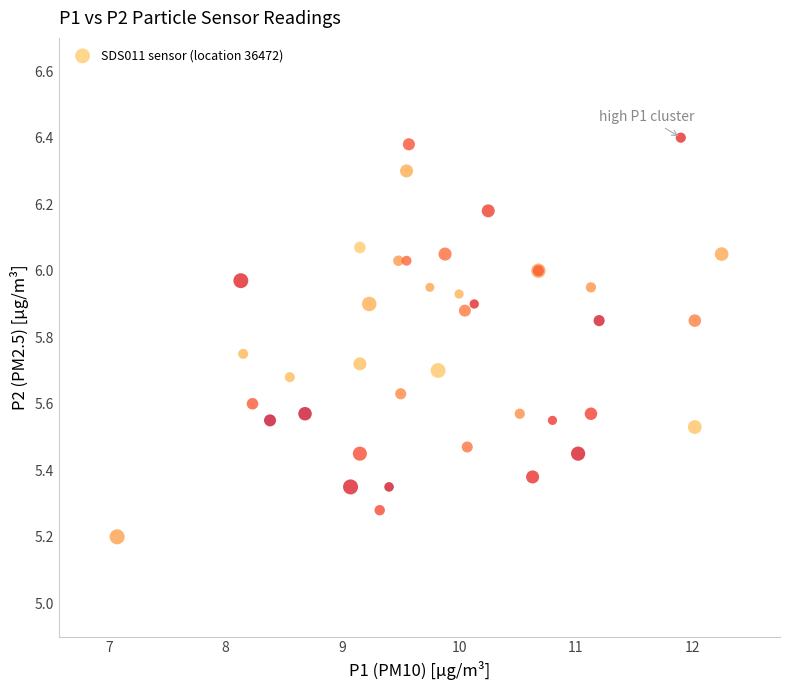

What Y value in the scatter plot is closest to 5?

5.2